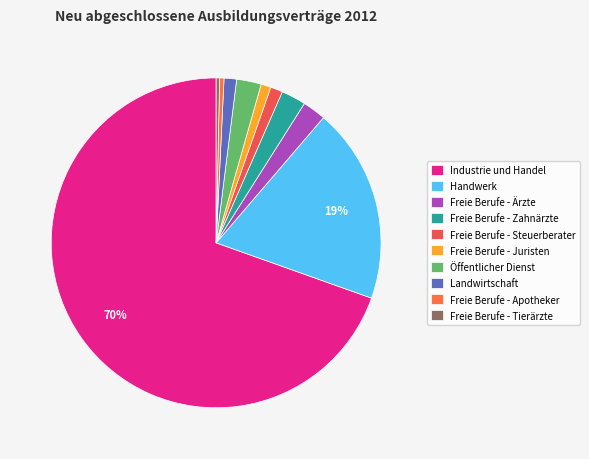

How many segments does this pie chart have?

10